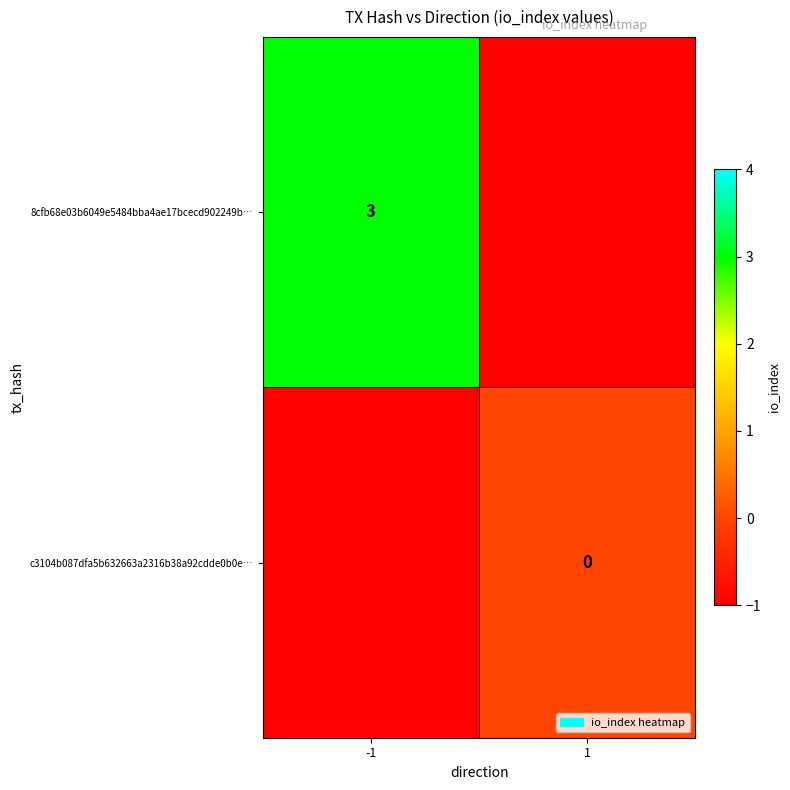

What is the total value across all series at 1?

-1